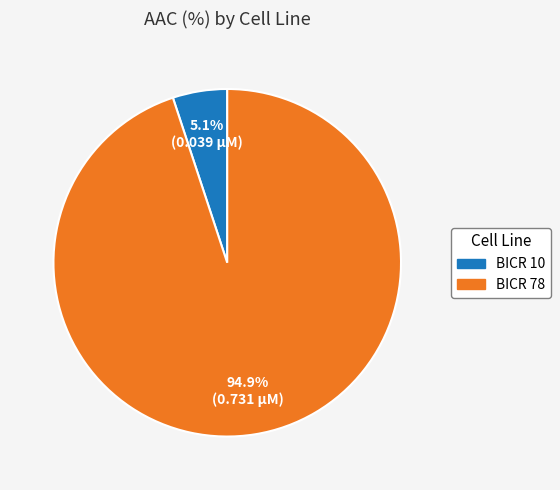

To the nearest percent, what is the average slice percentage?

50%